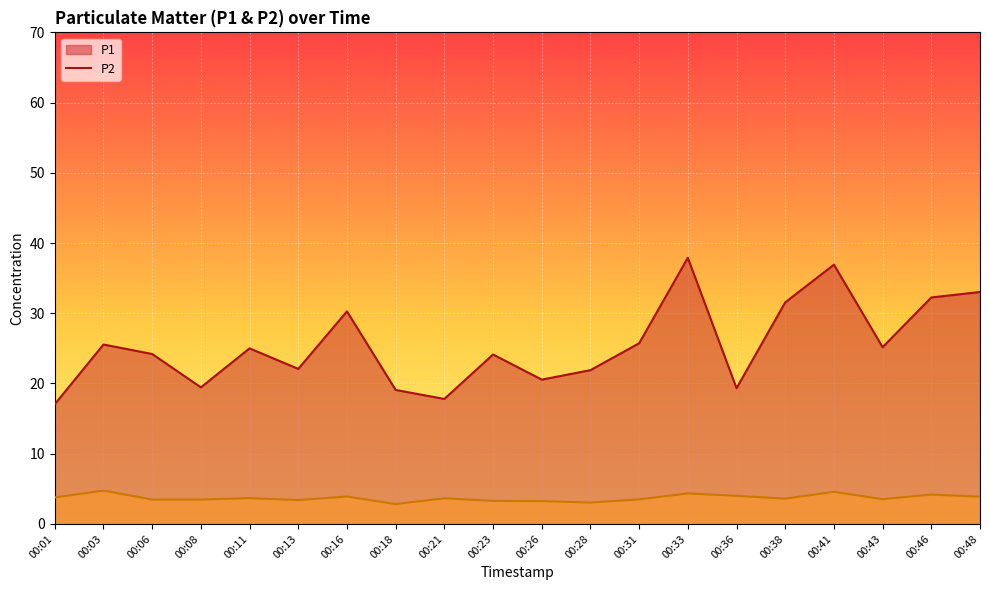

In P1, how many points are lower than both neighbors (excluding endpoints)?

6